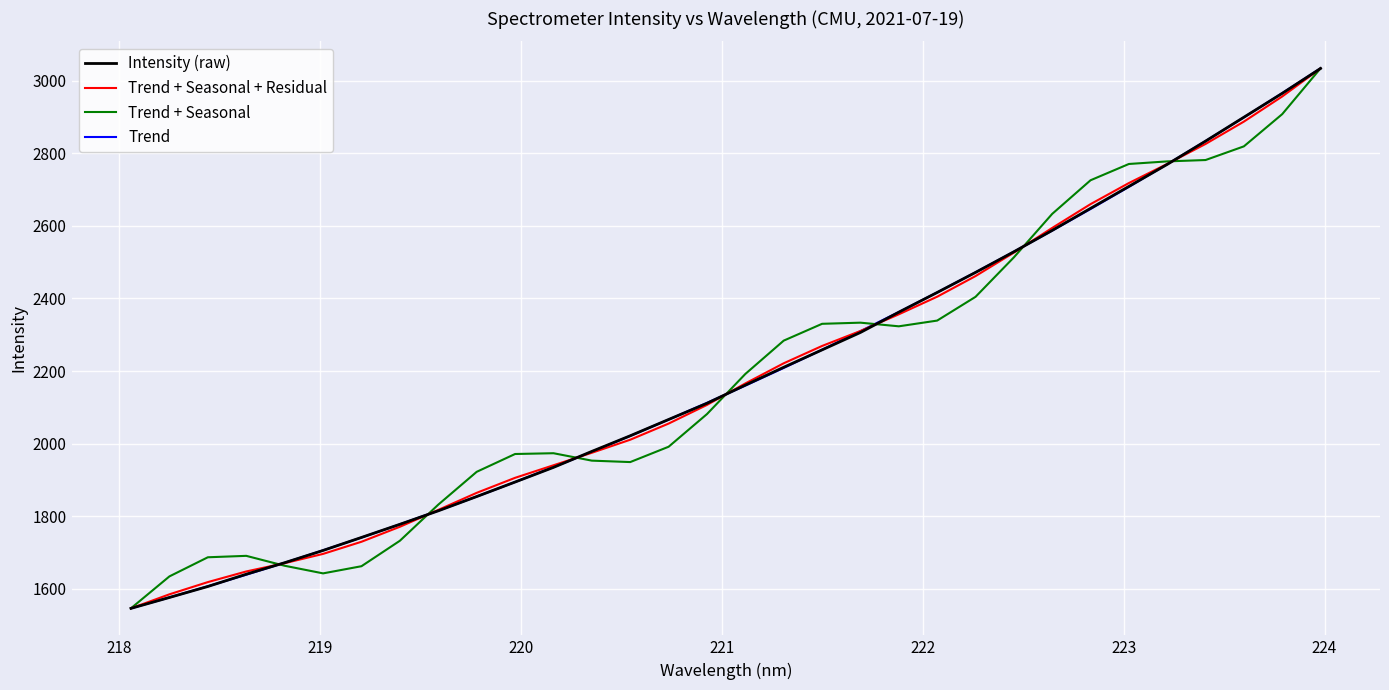

What is the greatest value displayed?

3033.8